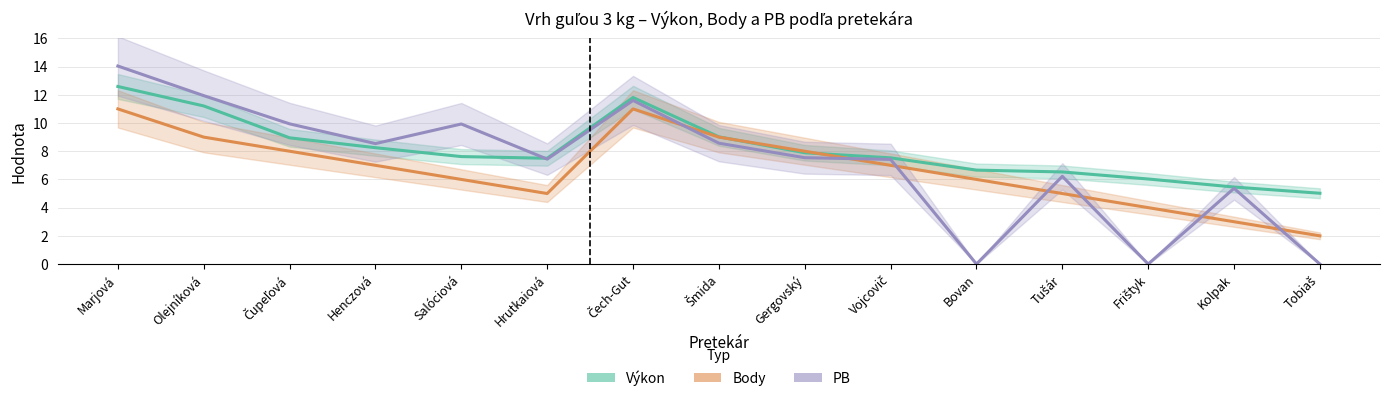

At Tušár, list the series in order from smallest to largest.

Body, PB, Výkon